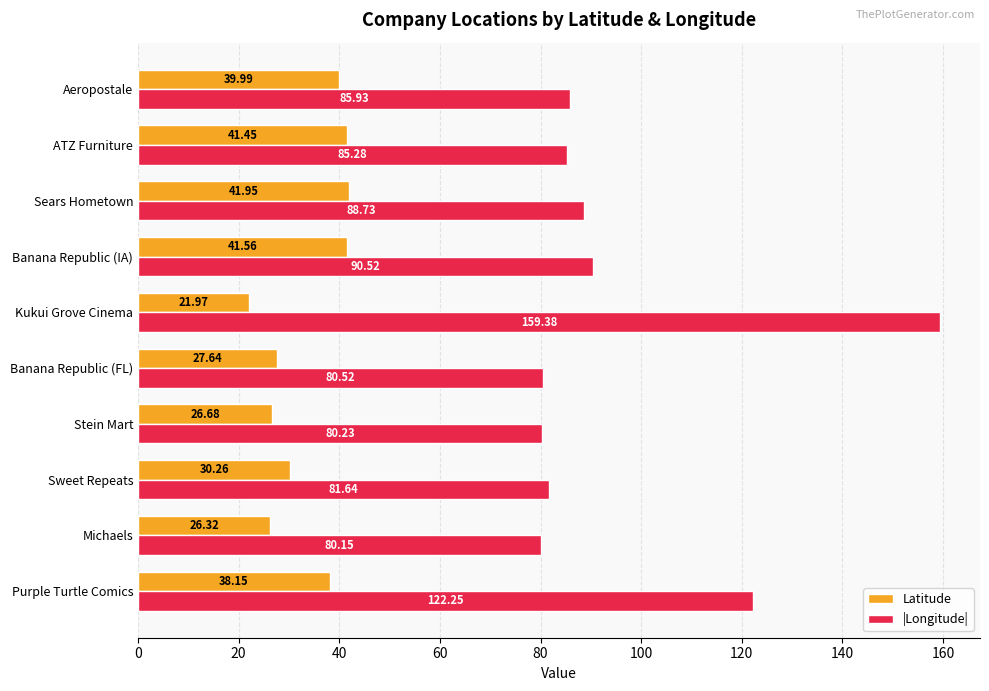

What is the difference between the |Longitude| values at Kukui Grove Cinema and Sweet Repeats?

77.7